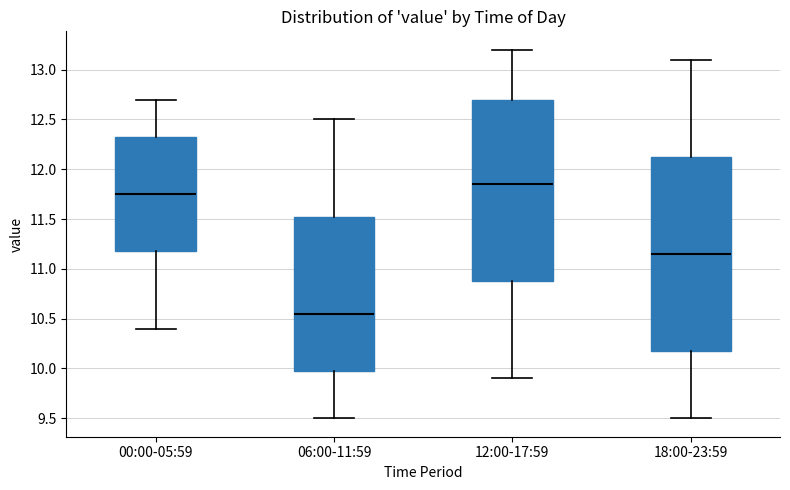

Which box is the tallest, from its lower edge to its upper edge?

18:00-23:59